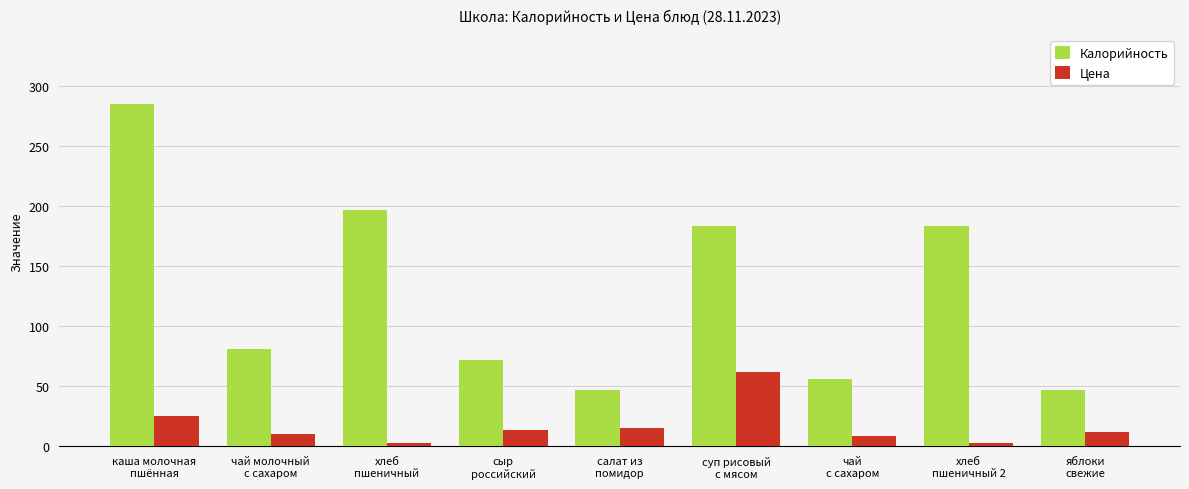

What is the average value of the Цена series?

17.1